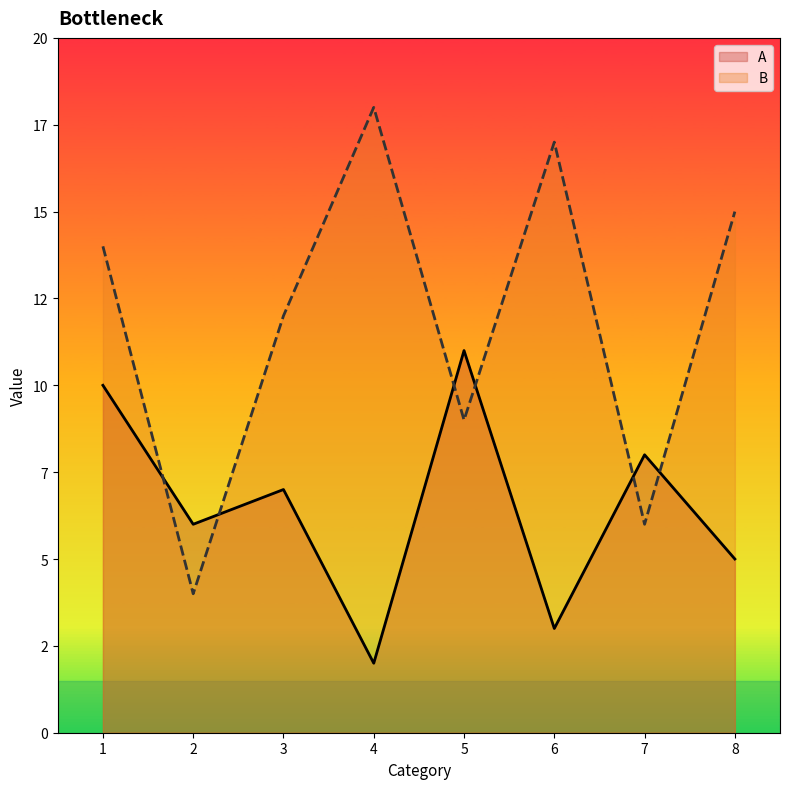

Reading left to right, list all the values displayed in this chart.

A: 10	6	7	2	11	3	8	5
B: 14	4	12	18	9	17	6	15